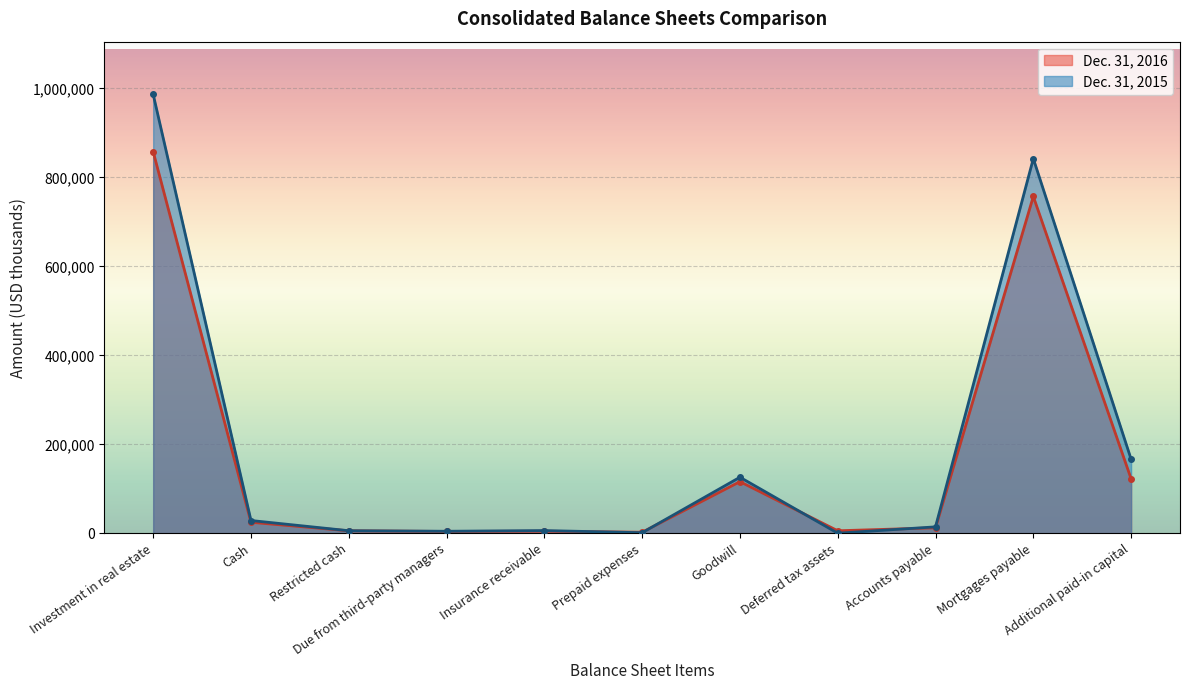

Which category has the lowest value across all series?

Deferred tax assets